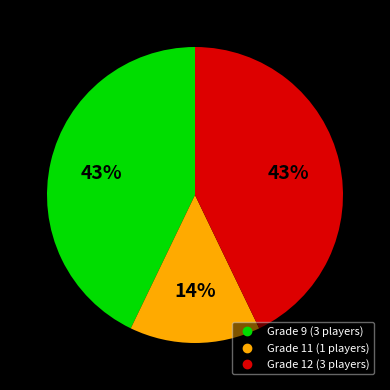

How many slices are in this pie chart?

3